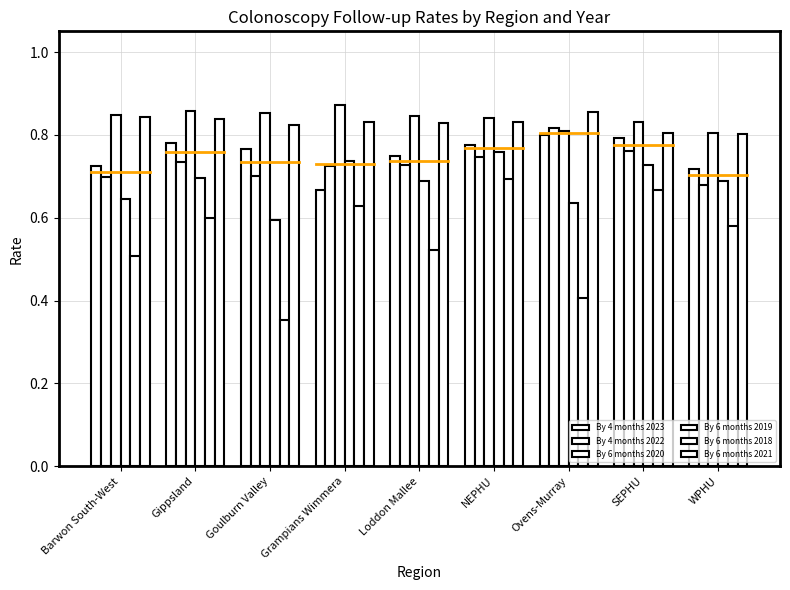

At which label does By 6 months 2020 reach its minimum?

WPHU